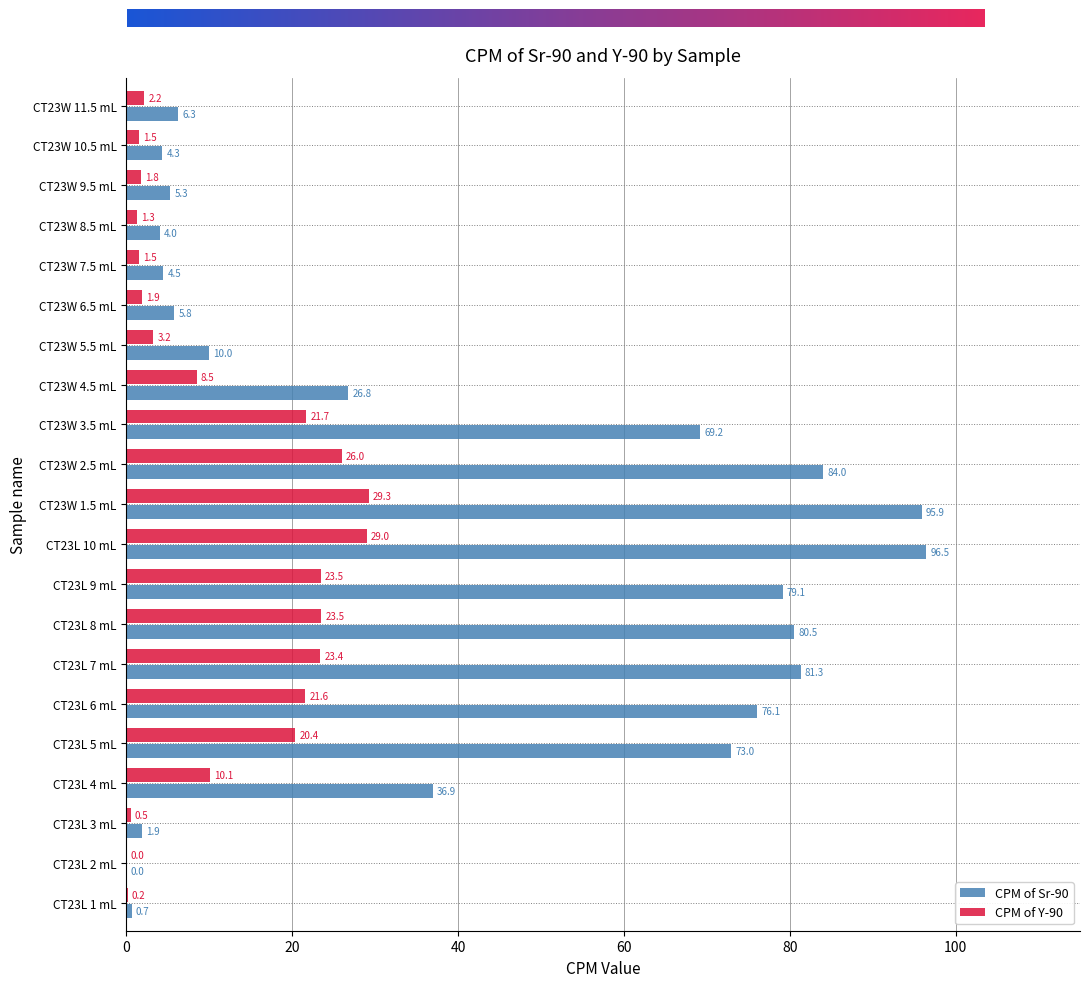

How many data points in CPM of Y-90 are above 8?

11